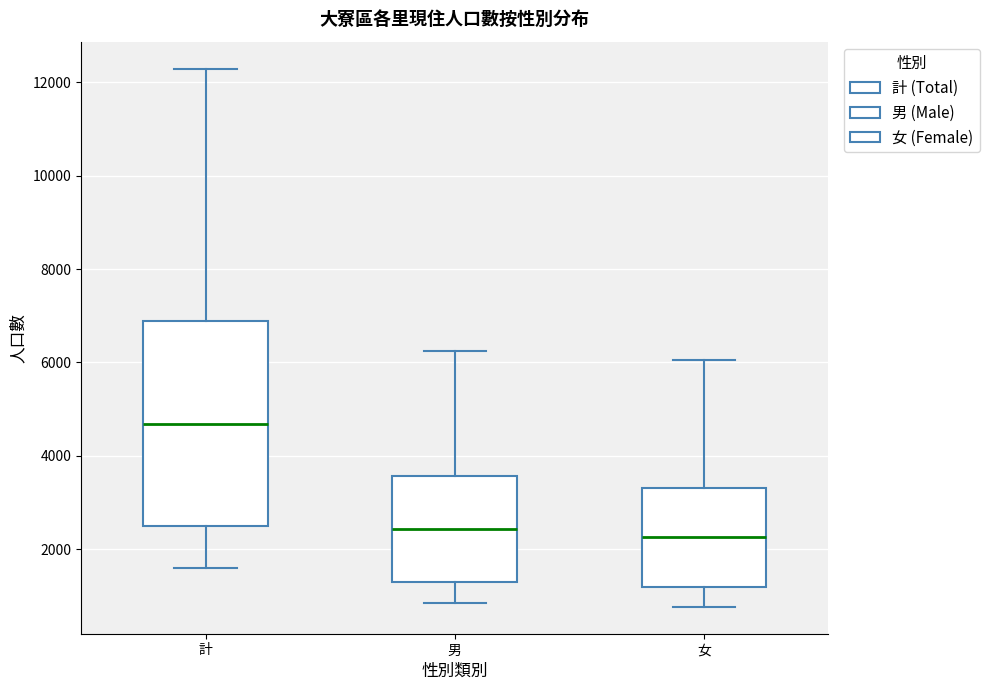

Reading left to right, transcribe this box plot: for each box, give where its median line is, the range the box spans, and where its two whiskers end, as read against the y-axis. The values are not printed on the chart, so give them approximately, as read against the axis.

計: median 4600, box 2400 to 6800, whiskers 1600 to 12200
男: median 2400, box 1200 to 3600, whiskers 800 to 6200
女: median 2200, box 1200 to 3400, whiskers 800 to 6000